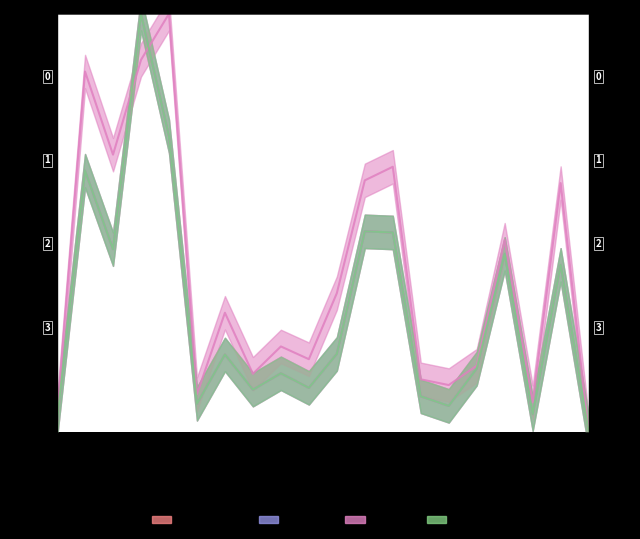

At which category does RawIntDen reach its first local valley?

725